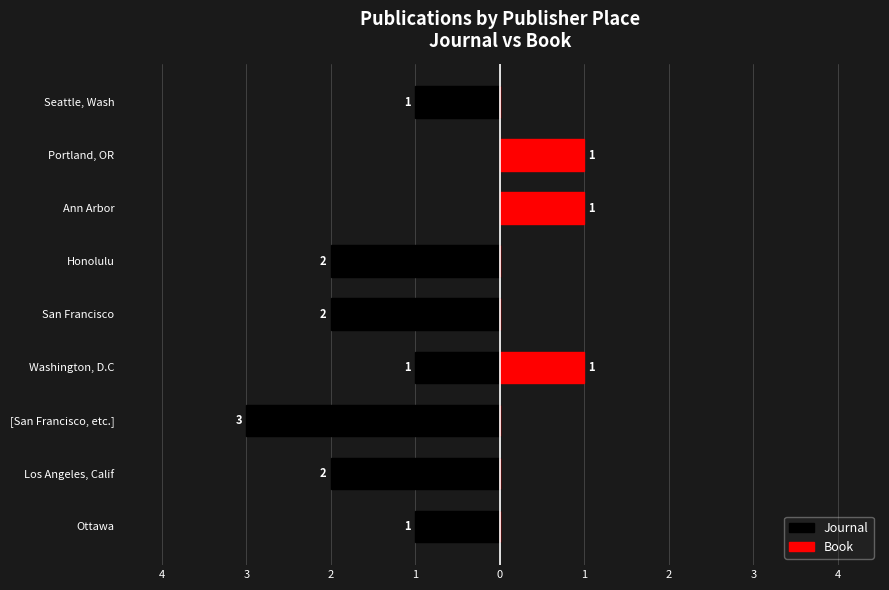

Which series has the widest spread of values?

Journal